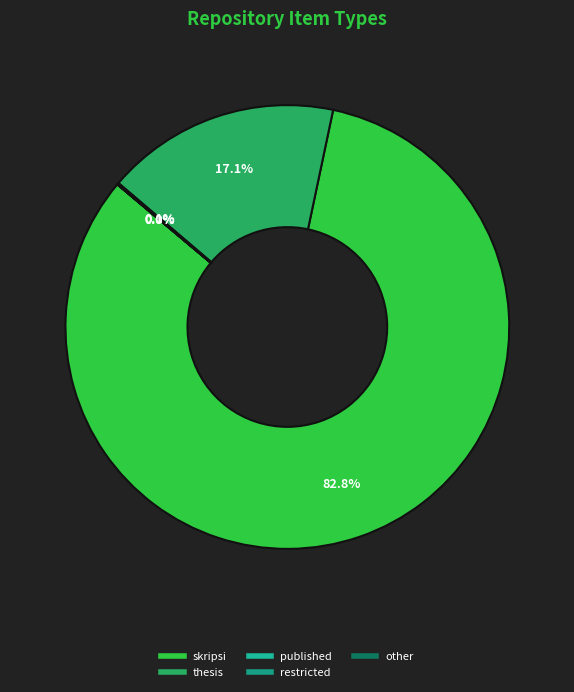

Rank the categories by value from highest to lowest.

skripsi, thesis, published, restricted, other